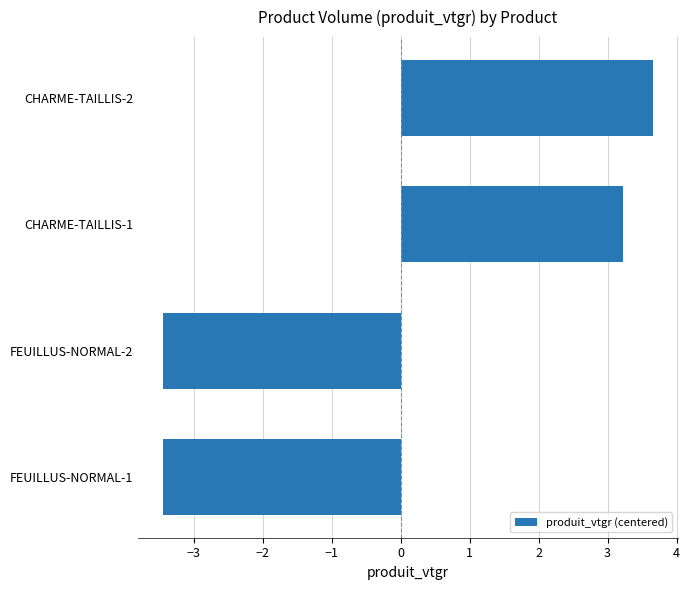

The chart shows a value of -1.0 at FEUILLUS-NORMAL-1. True or false?

False